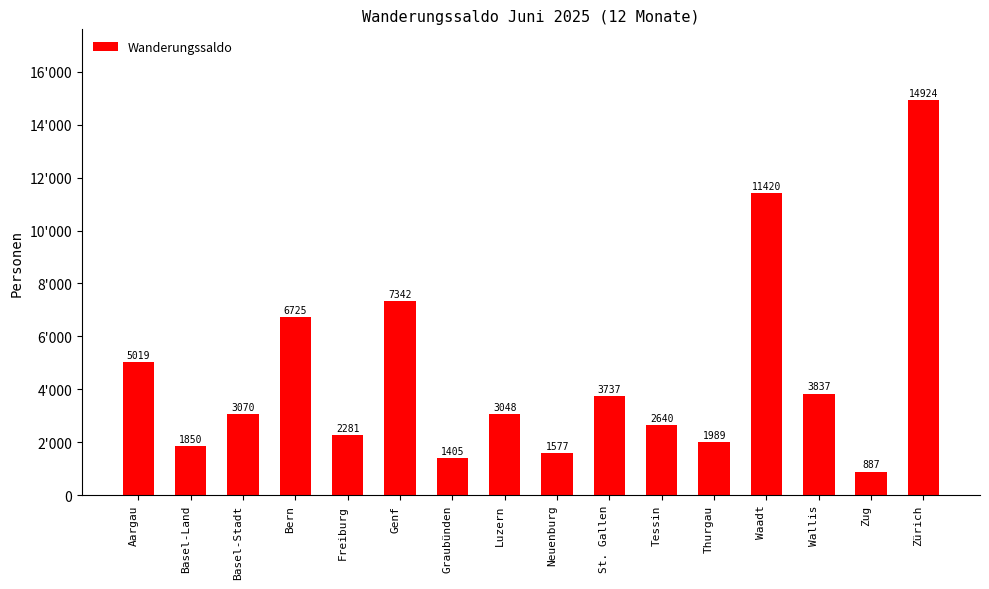

Between Freiburg and Tessin, which is larger?

Tessin